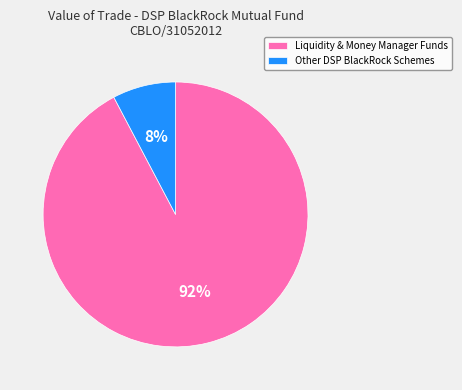

Which slice represents more than half of the pie?

Liquidity & Money Manager Funds